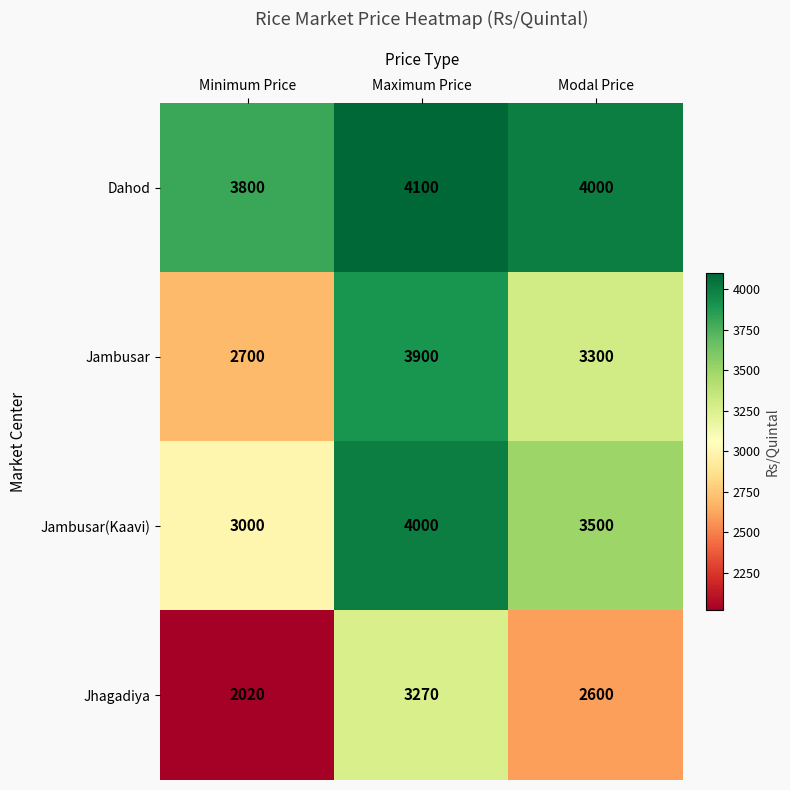

What is the difference between the maximum and minimum values in the Dahod series?

300